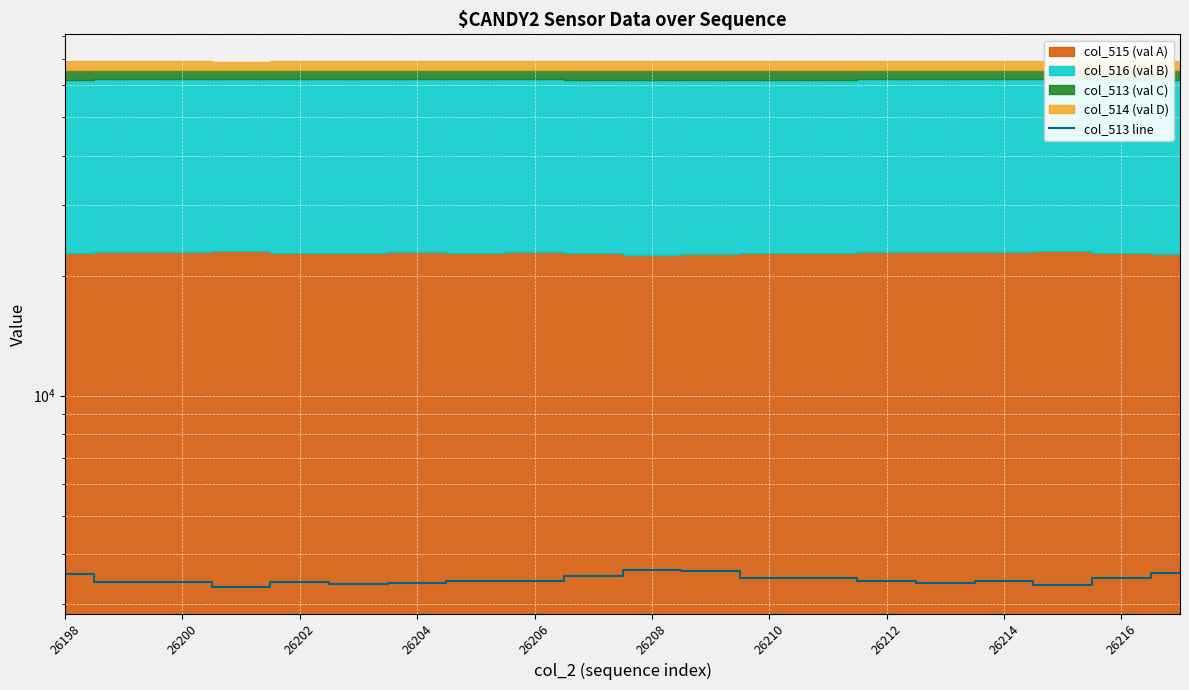

How many data points are above 3434?

9